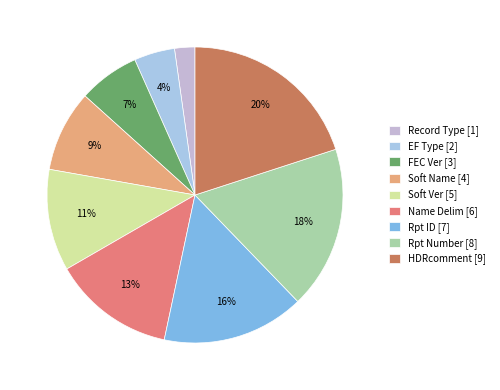

Is there a majority slice in this chart?

No